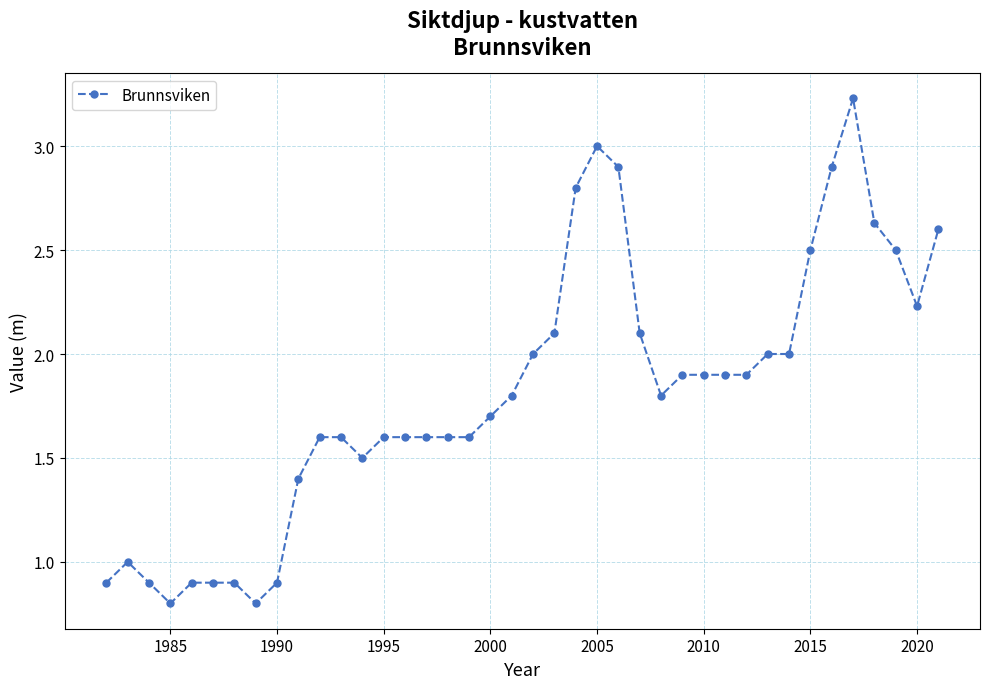

What is the smallest value displayed?

0.8